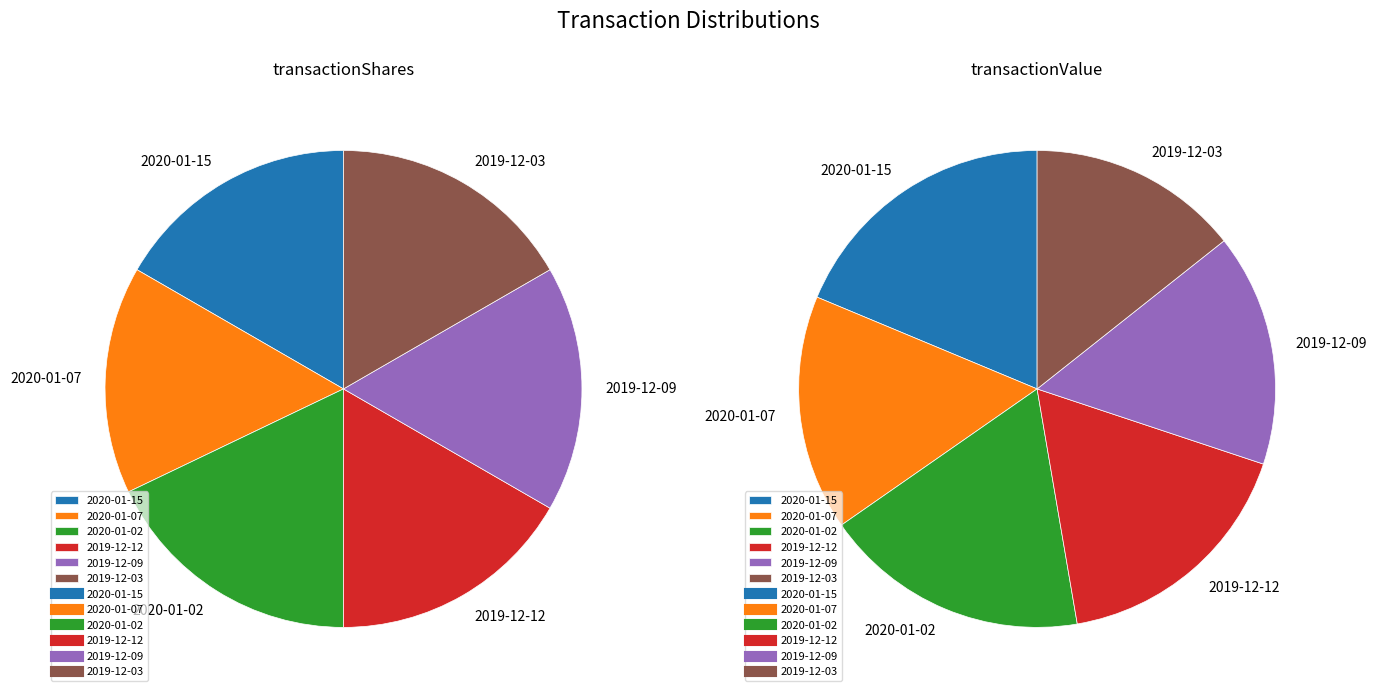

Which has a higher value, 2020-01-02 or 2019-12-09?

2020-01-02